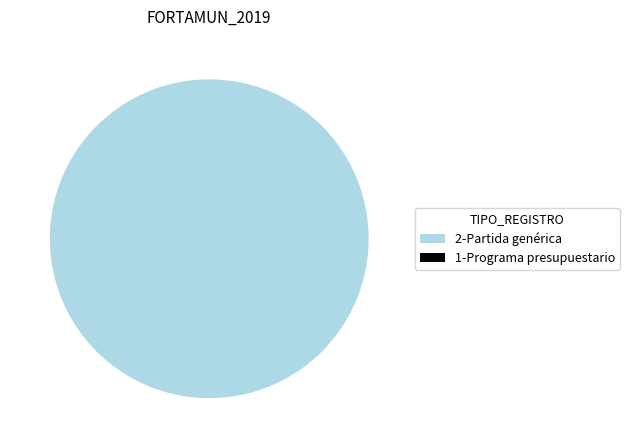

Does 2-Partida genérica account for over 50% of the chart?

Yes